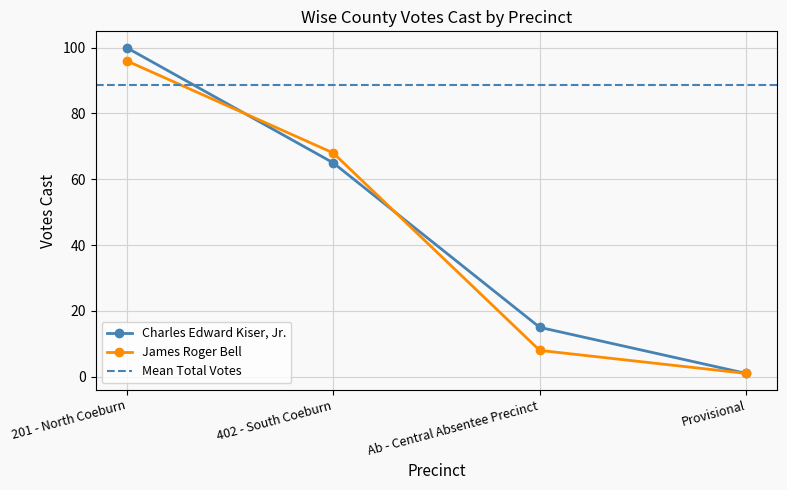

Which category has the highest value across all series?

201 - North Coeburn